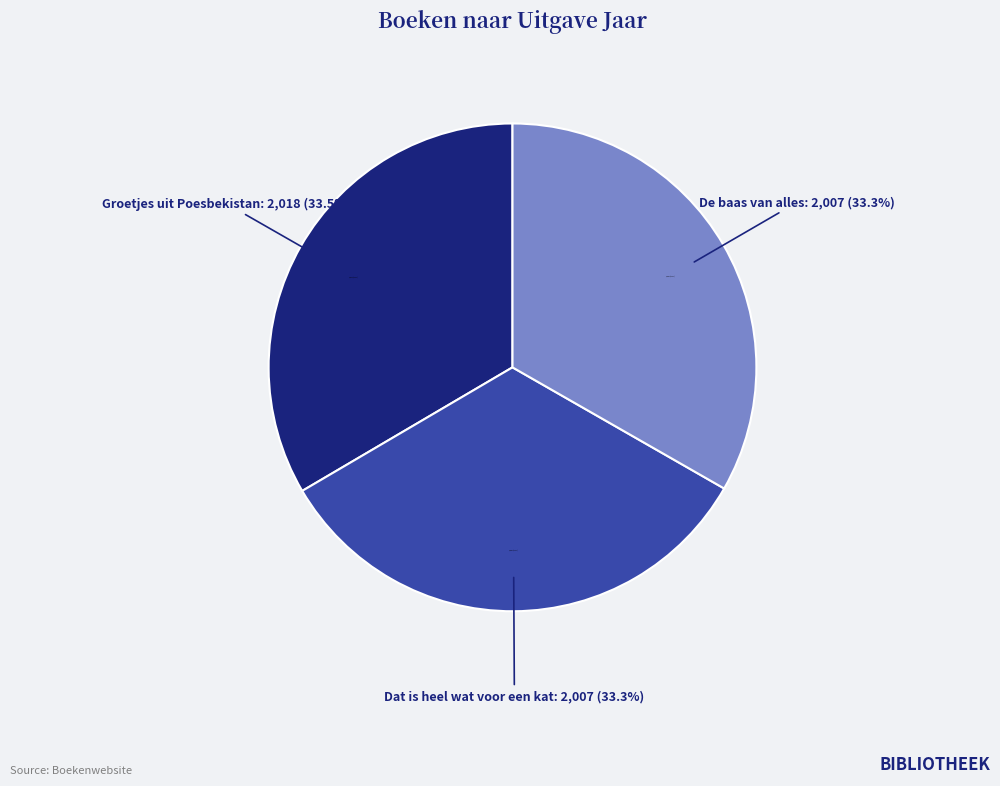

What is the change in value from Groetjes uit Poesbekistan to Dat is heel wat voor een kat?

-11